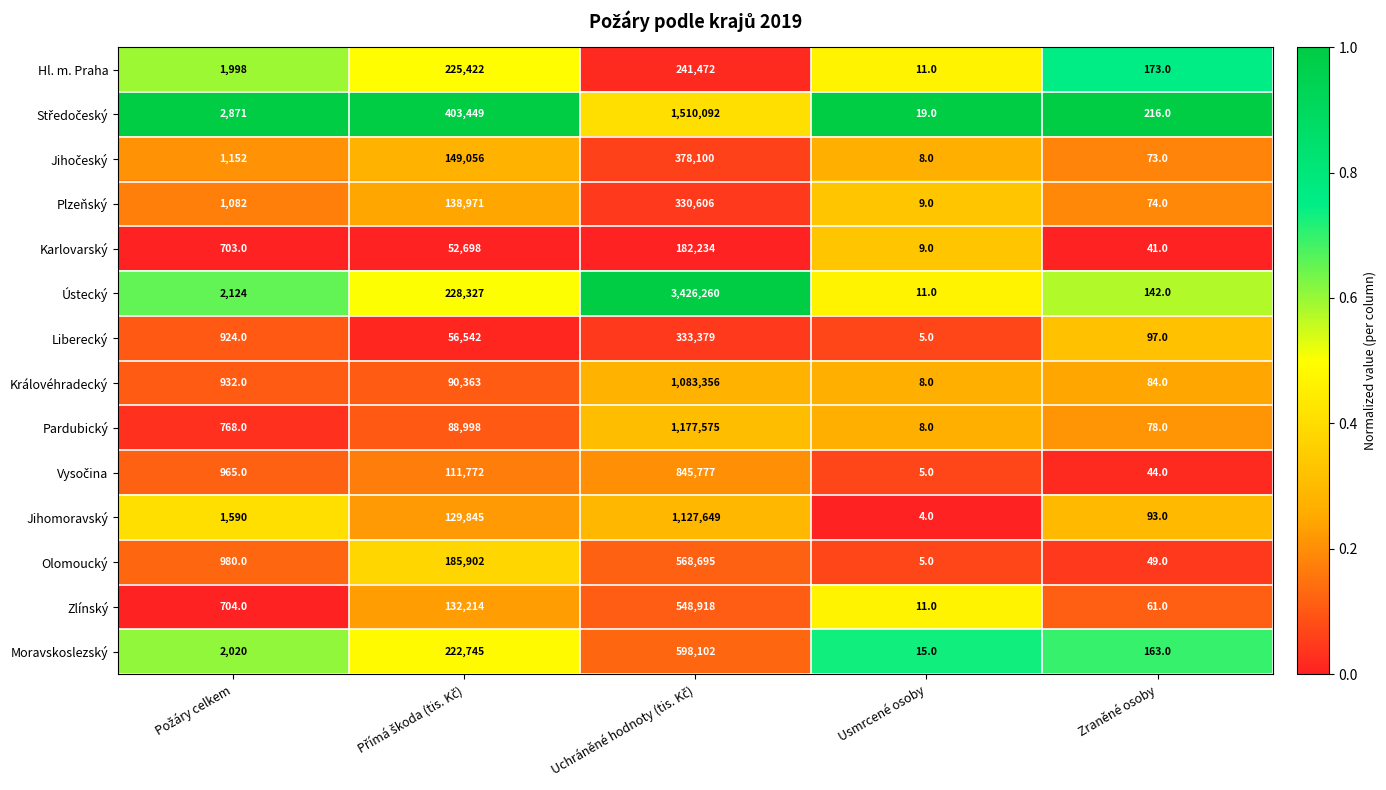

What is the total value across all series at Zraněné osoby?

1388